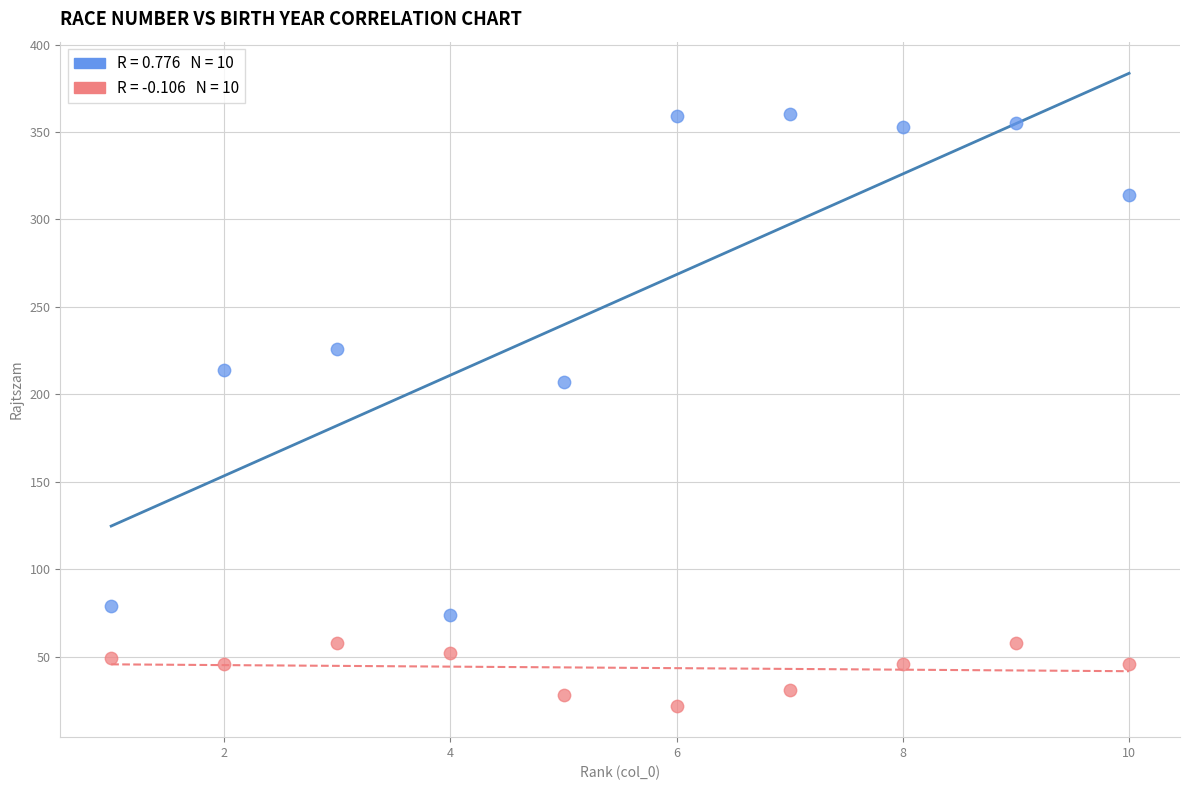

Across all series, what Y value is closest to 191?

207